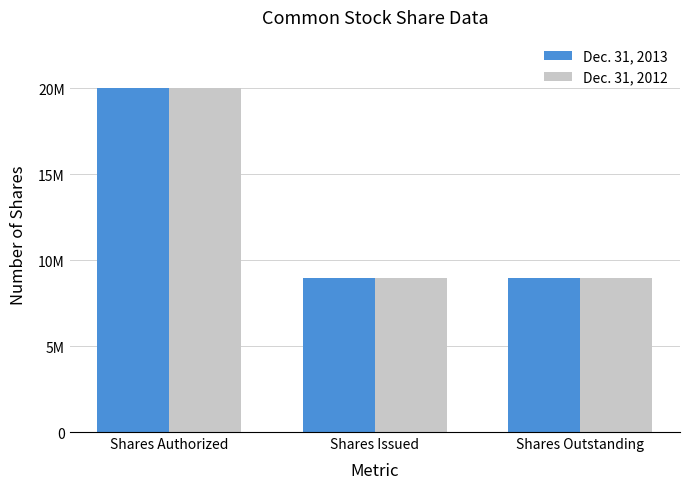

Where is Dec. 31, 2013 nearest to the value 14479014?

Shares Authorized